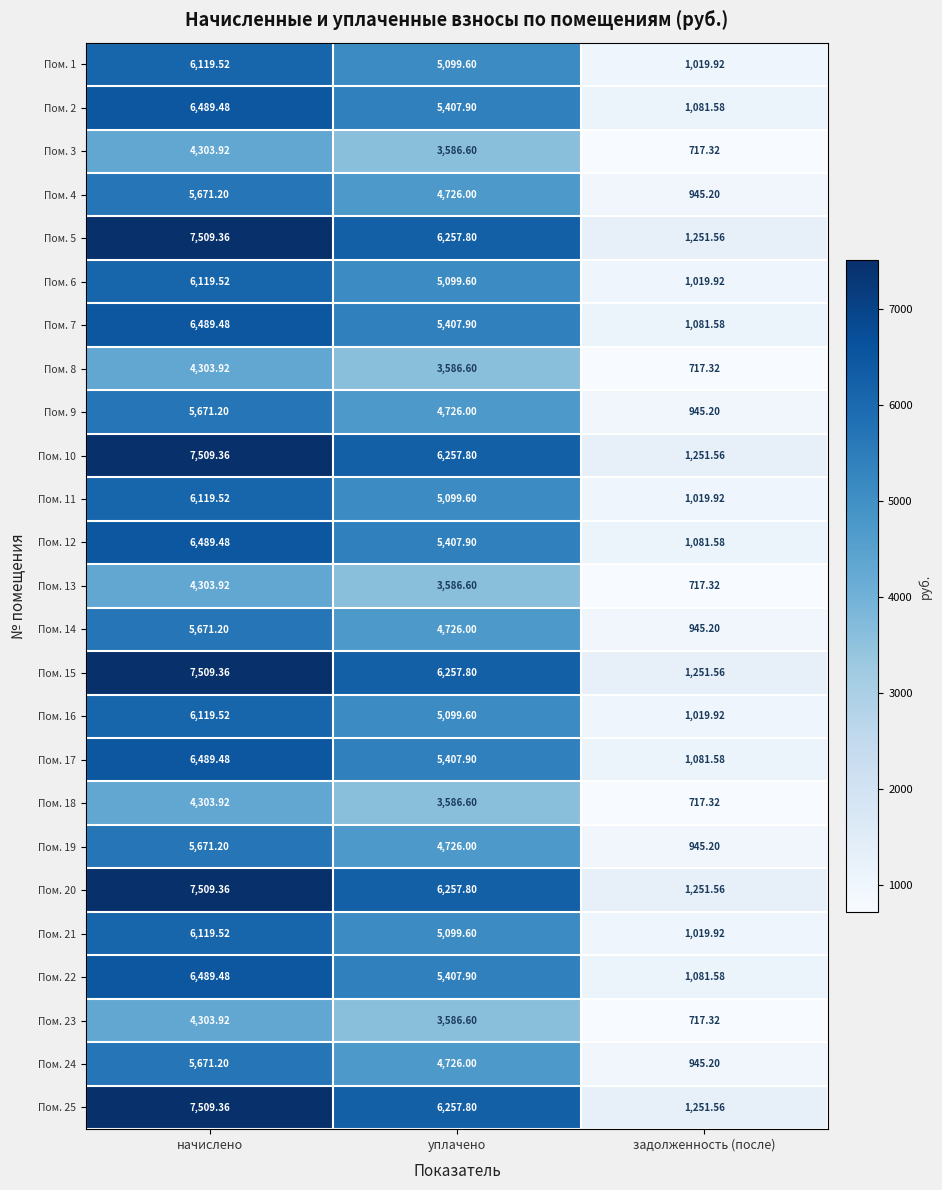

At which category is the sum across all series the highest?

начислено